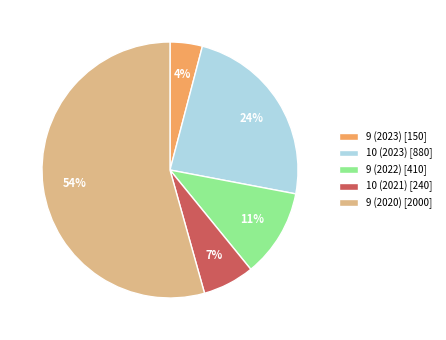

What percentage is the 10 (2021) [240] slice, to the nearest percent?

7%